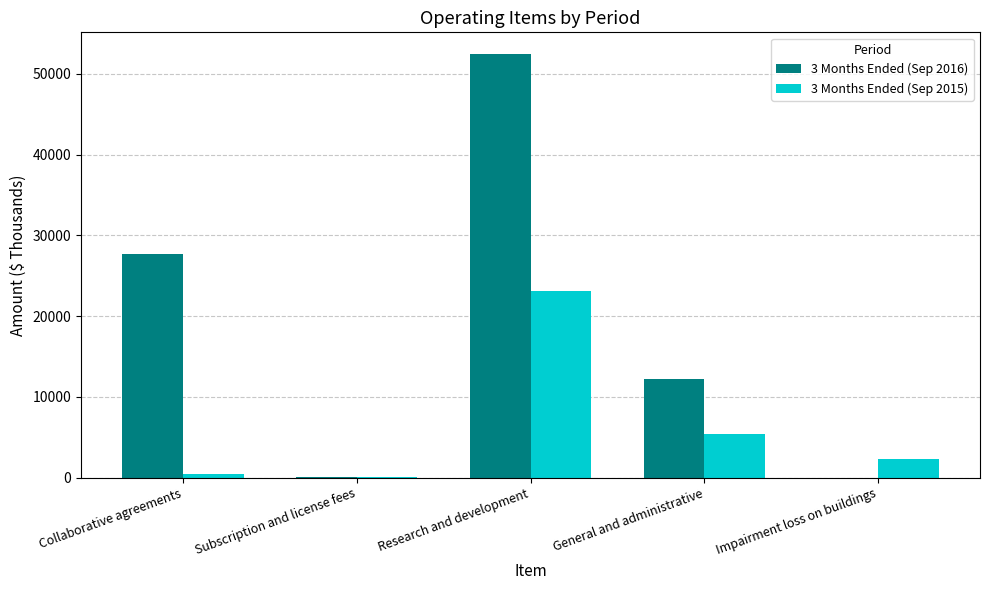

Which series changed the most between Research and development and General and administrative?

3 Months Ended (Sep 2016)